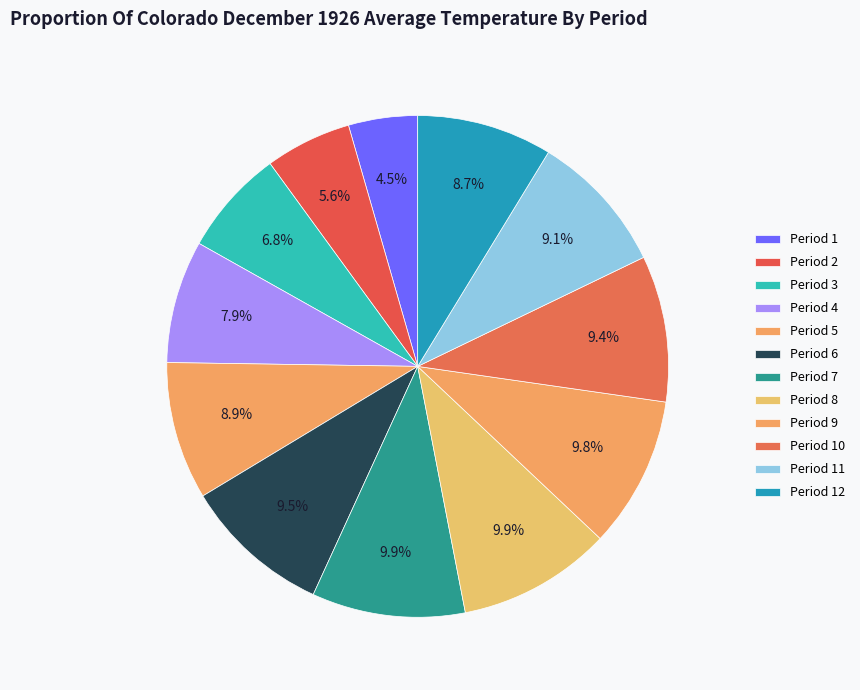

Count the number of slices in the pie.

12